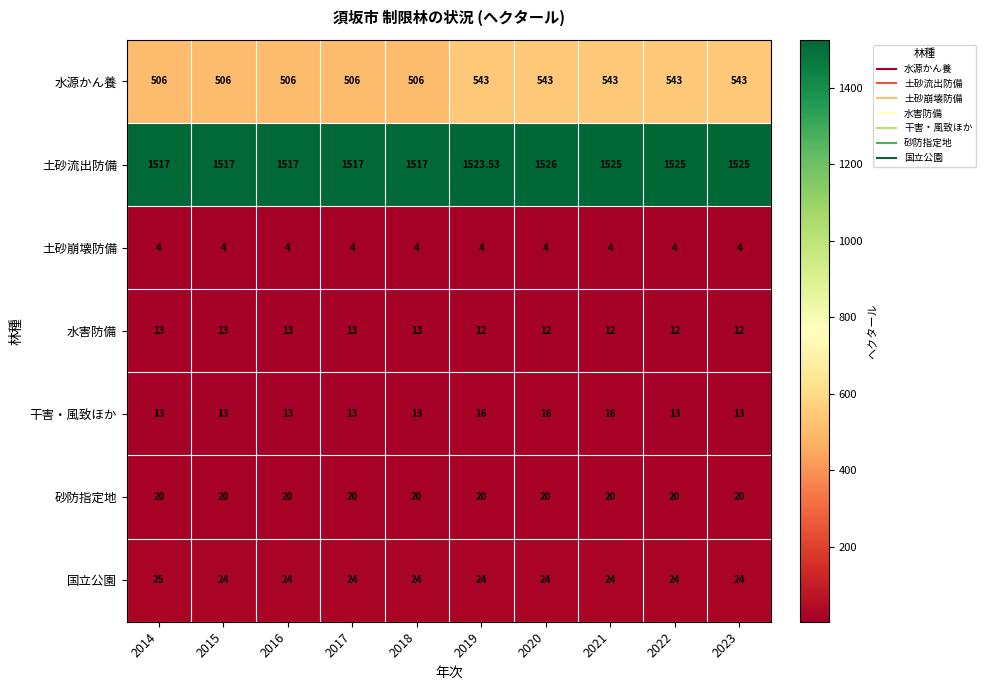

Which series has the largest total across all categories?

土砂流出防備